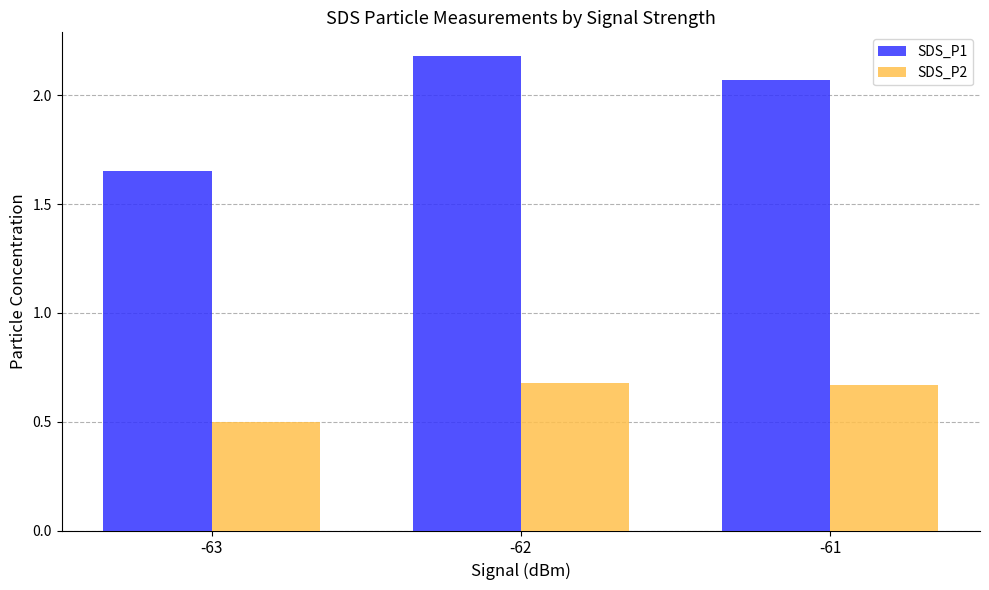

List the labels in order of SDS_P1 value, largest first.

-62, -61, -63